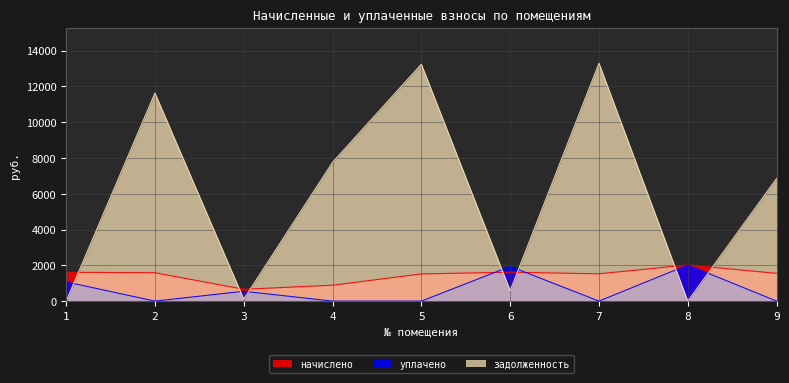

List the series in order of their overall mean, highest first.

задолженность, начислено, уплачено